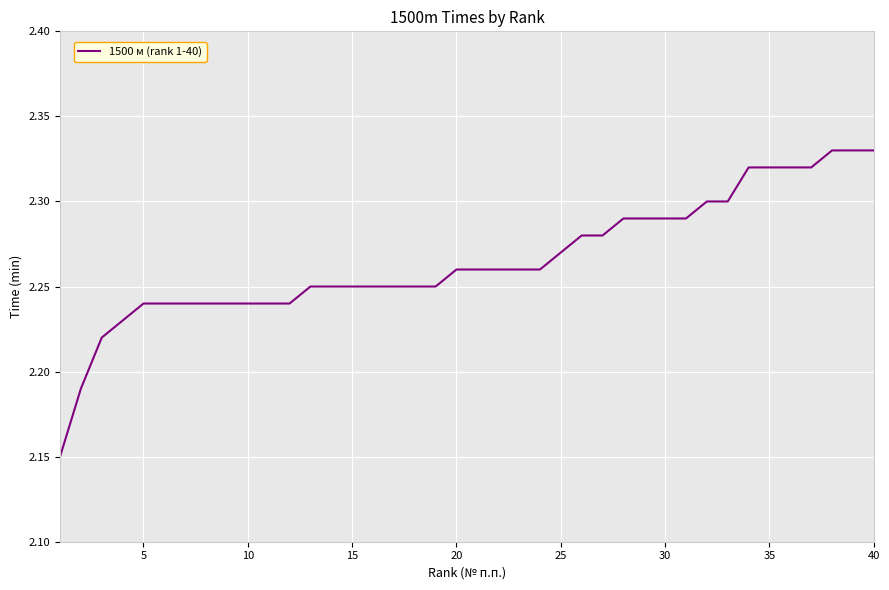

What is the sum of all values?

90.6